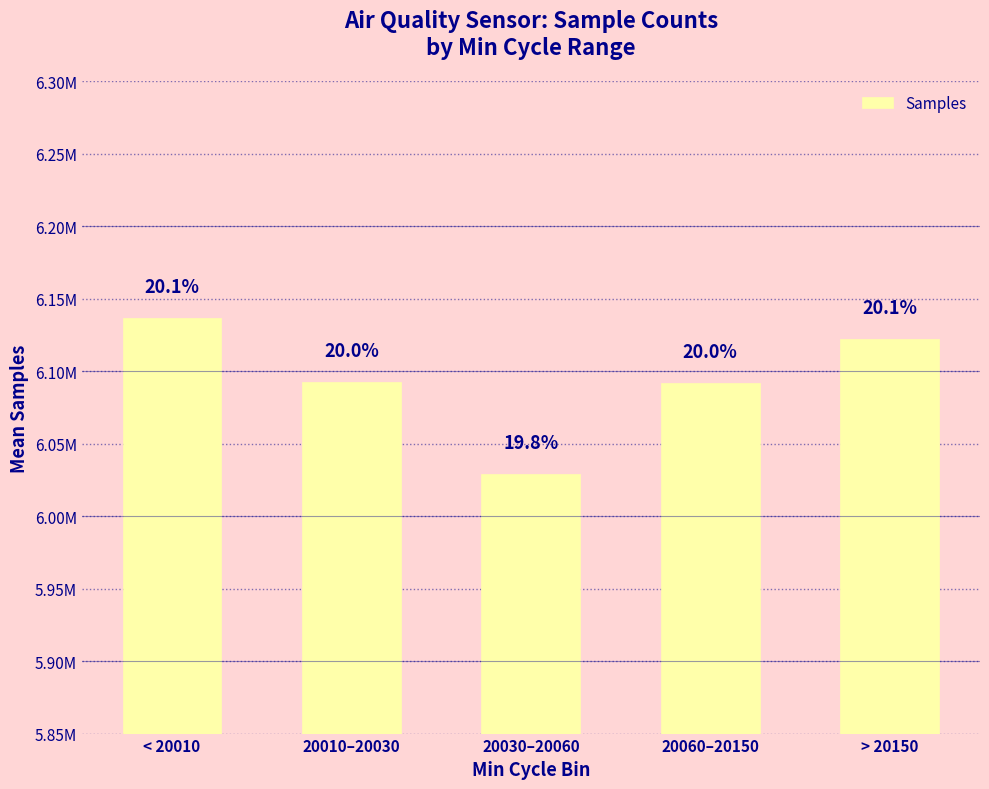

Which category has the lowest value across all series?

20030–20060